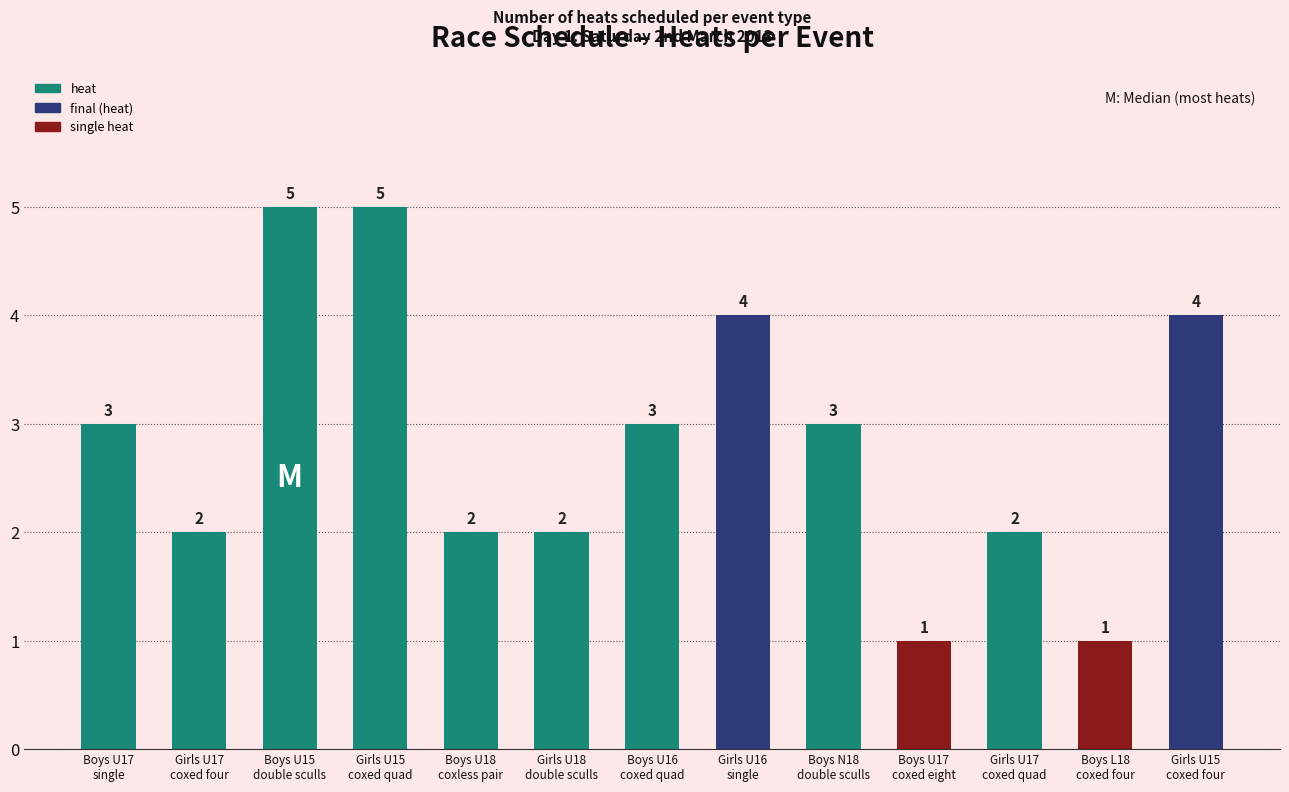

How many series are shown in this chart?

1